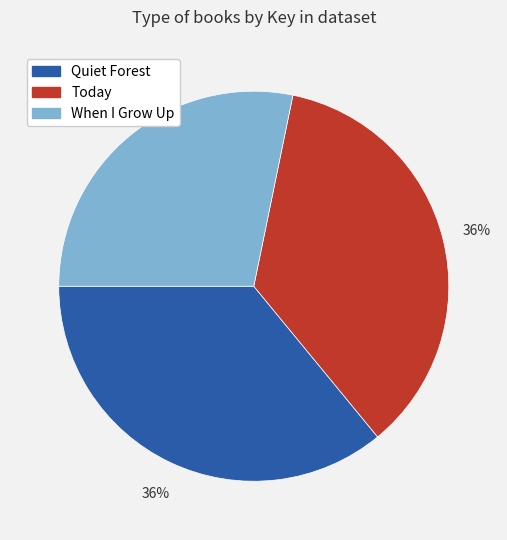

Is there a majority slice in this chart?

No